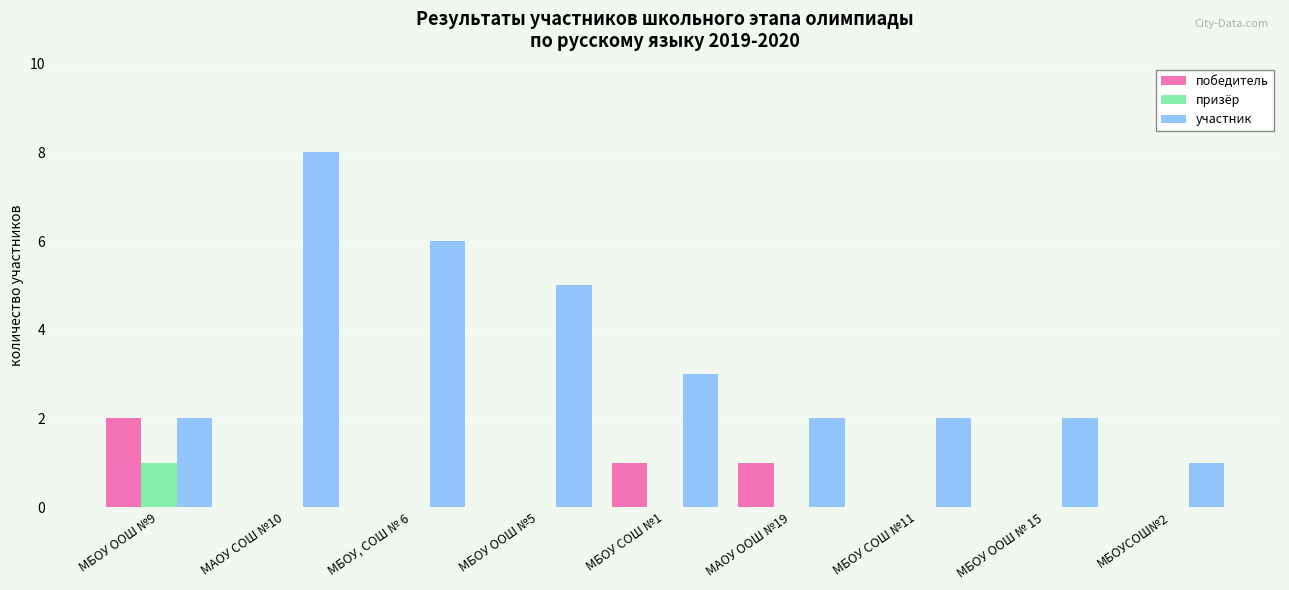

Reading left to right, transcribe all the data shown in this chart.

победитель: 2	0	0	0	1	1	0	0	0
призёр: 1	0	0	0	0	0	0	0	0
участник: 2	8	6	5	3	2	2	2	1